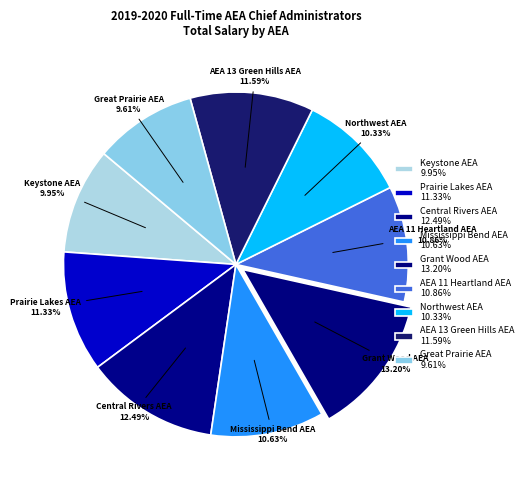

How many slices are in this pie chart?

9